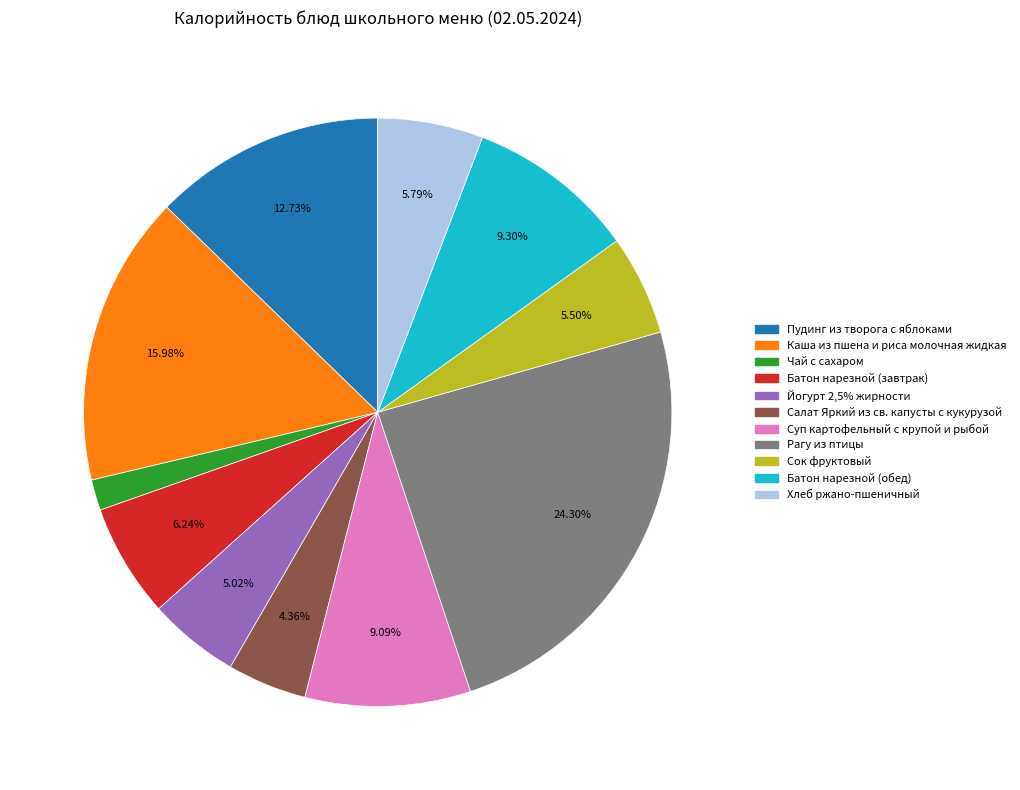

Is there any slice that represents more than half of the pie?

No